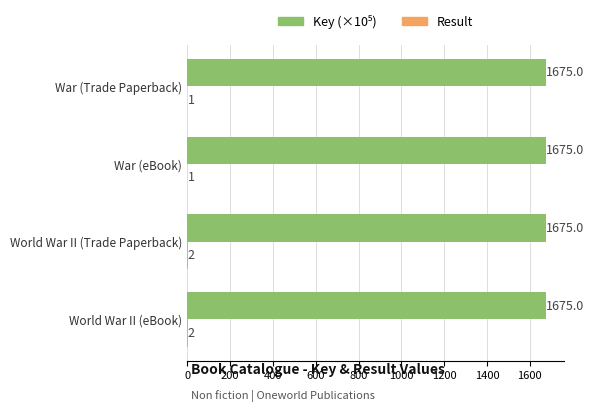

What is the greatest value displayed?

1675.0